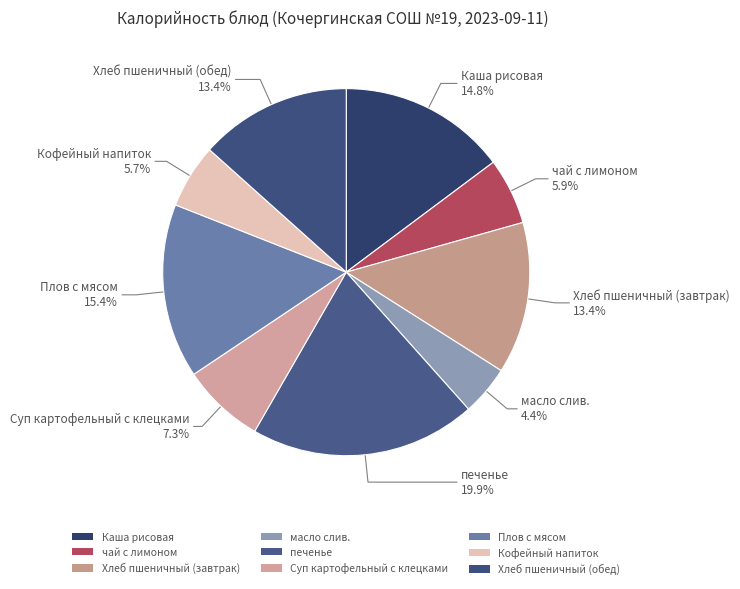

Count the number of slices in the pie.

9